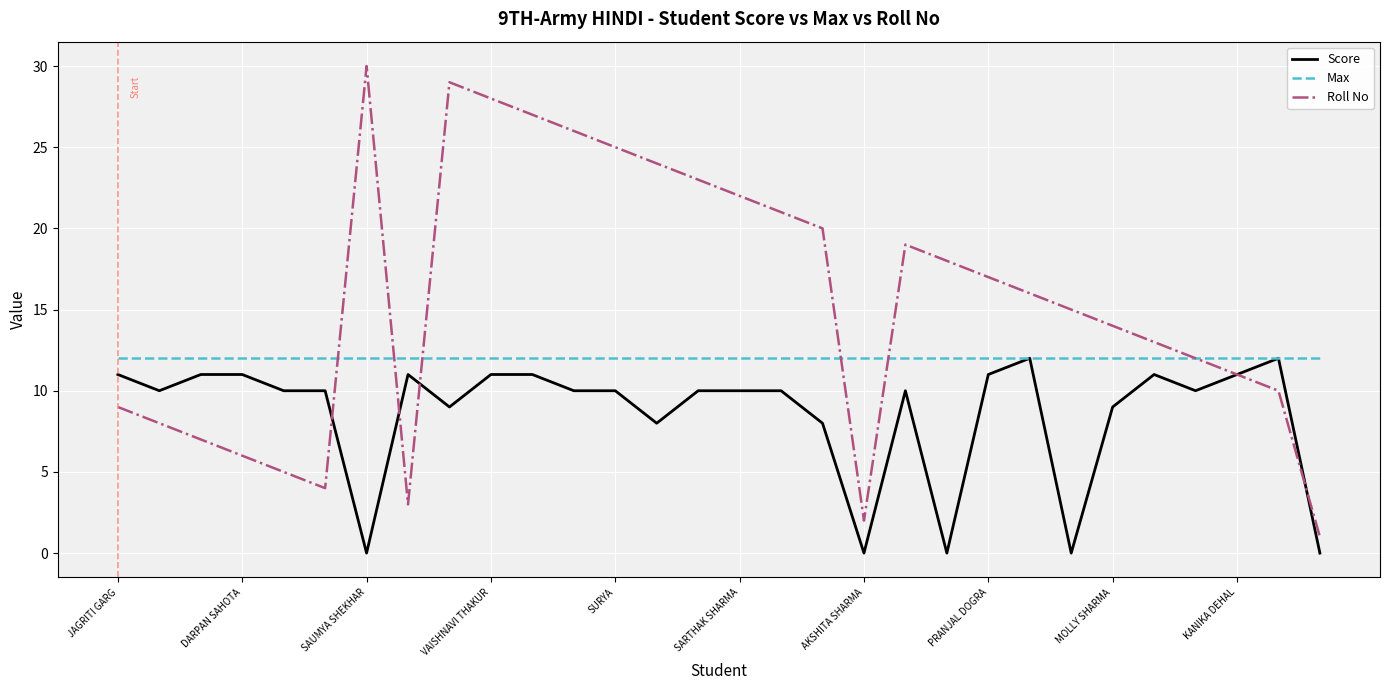

Which series has the largest range (max minus min)?

Roll No